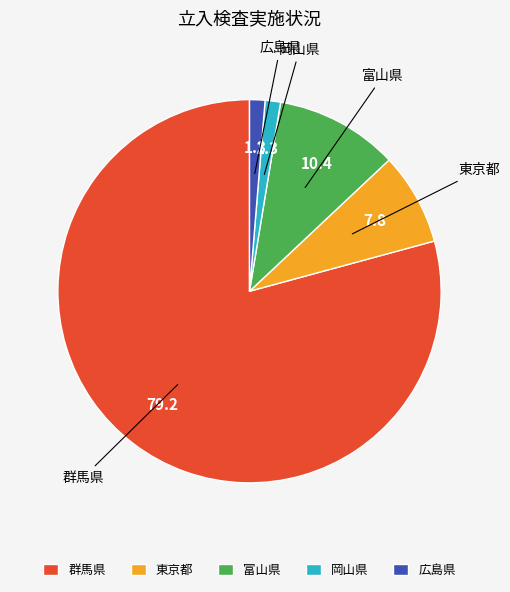

Which has a higher value, 東京都 or 広島県?

東京都